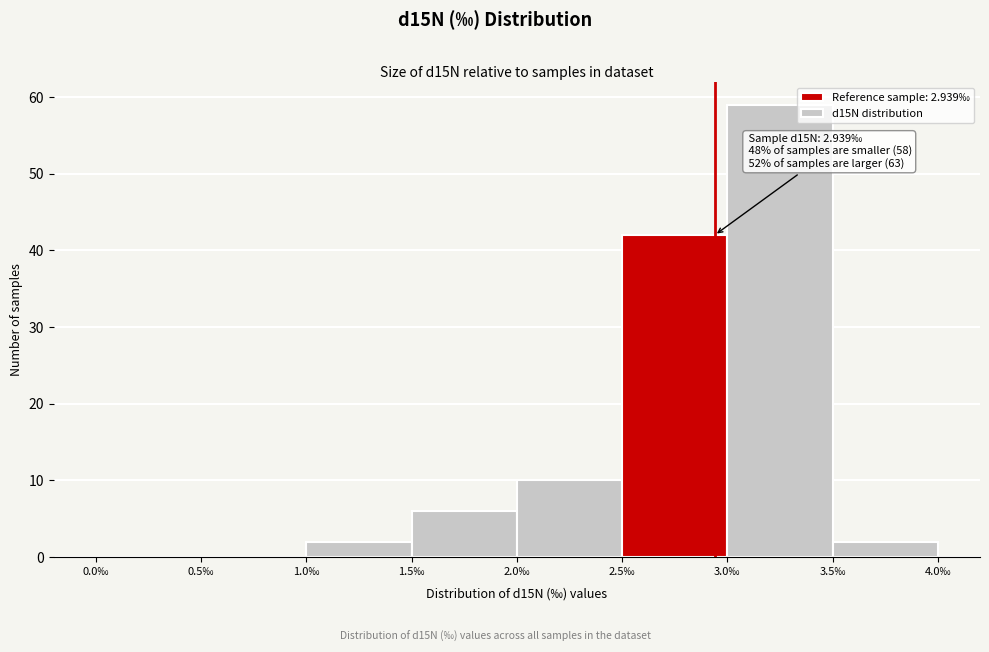

Over which range of the x-axis is the bar tallest?

3.0 to 3.5